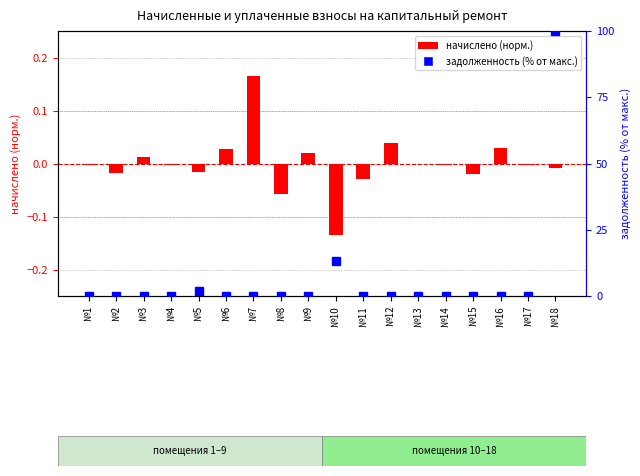

Reading left to right, transcribe all the data shown in this chart.

начислено (норм.): -0.0	-0.0	0.0	-0.0	-0.0	0.0	0.2	-0.1	0.0	-0.1	-0.0	0.0	-0.0	-0.0	-0.0	0.0	-0.0	-0.0
задолженность (%): 0.0	0.0	0.0	0.0	1.9	0.0	0.0	0.0	0.0	13.3	0.0	0.0	0.0	0.0	0.0	0.0	0.0	100.0